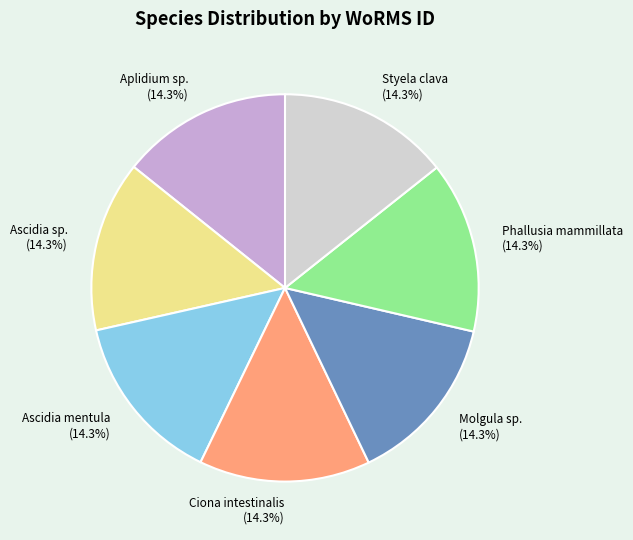

What is the ratio of the value at Ascidia mentula to the value at Ascidia sp.?

1.0